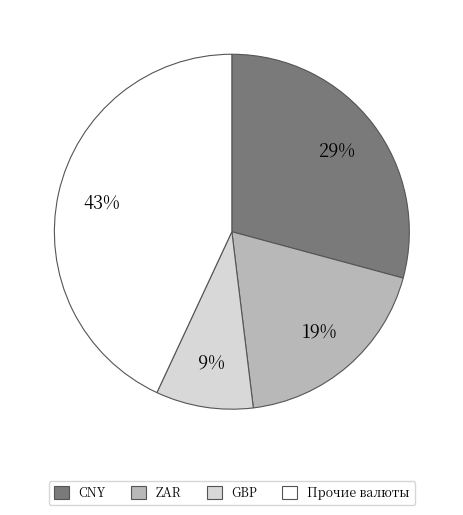

Is there any slice that represents more than half of the pie?

No